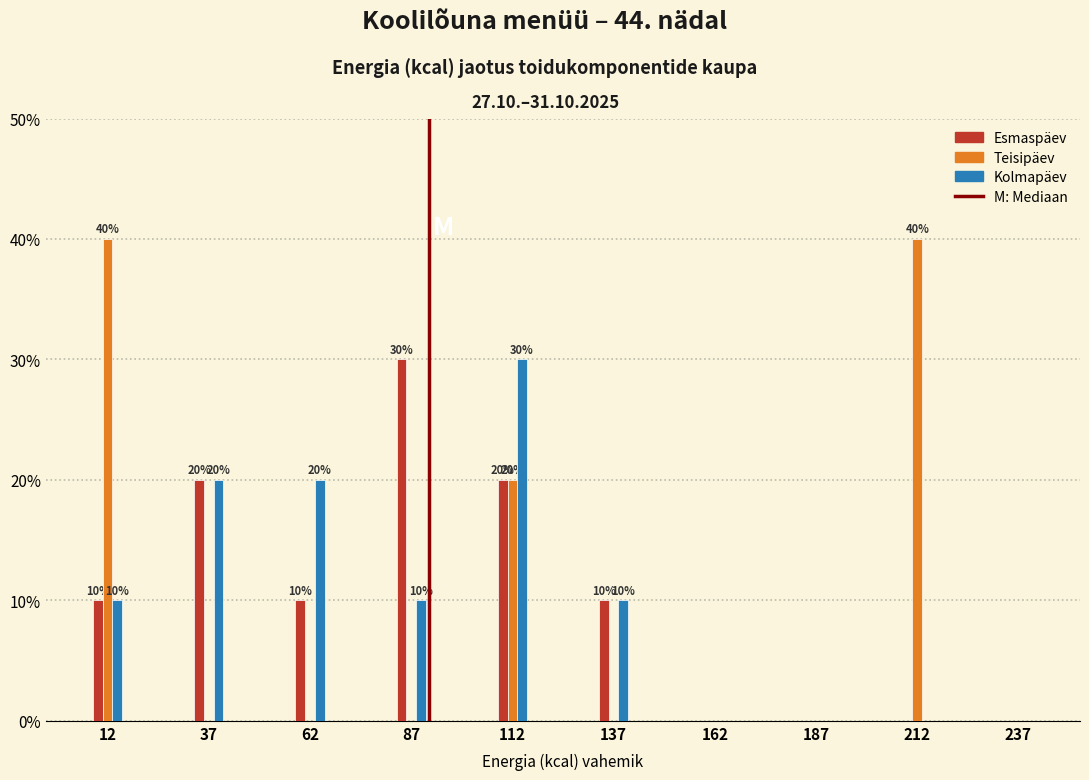

Reading right to left, what are all the values shown in this chart?

Esmaspäev: 237=0	212=0	187=0	162=0	137=10	112=20	87=30	62=10	37=20	12=10
Teisipäev: 237=0	212=40	187=0	162=0	137=0	112=20	87=0	62=0	37=0	12=40
Kolmapäev: 237=0	212=0	187=0	162=0	137=10	112=30	87=10	62=20	37=20	12=10